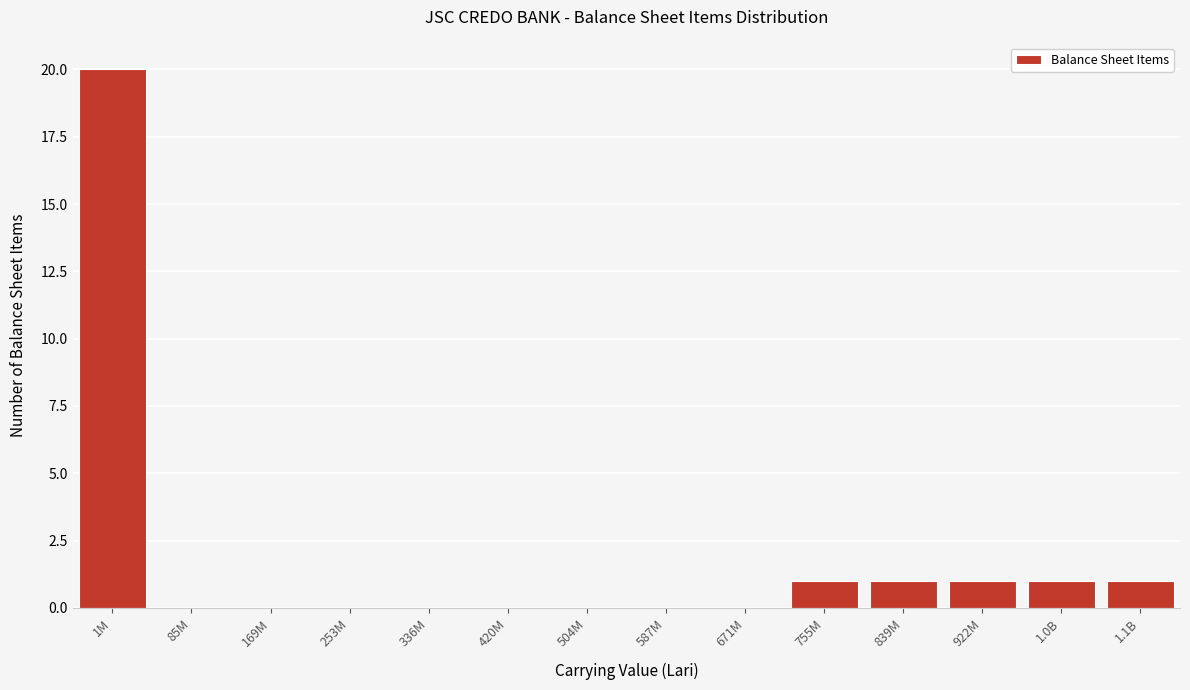

Reading left to right, transcribe all the data shown in this chart.

1M=20	85M=0	169M=0	253M=0	336M=0	420M=0	504M=0	587M=0	671M=0	755M=1	839M=1	922M=1	1.0B=1	1.1B=1